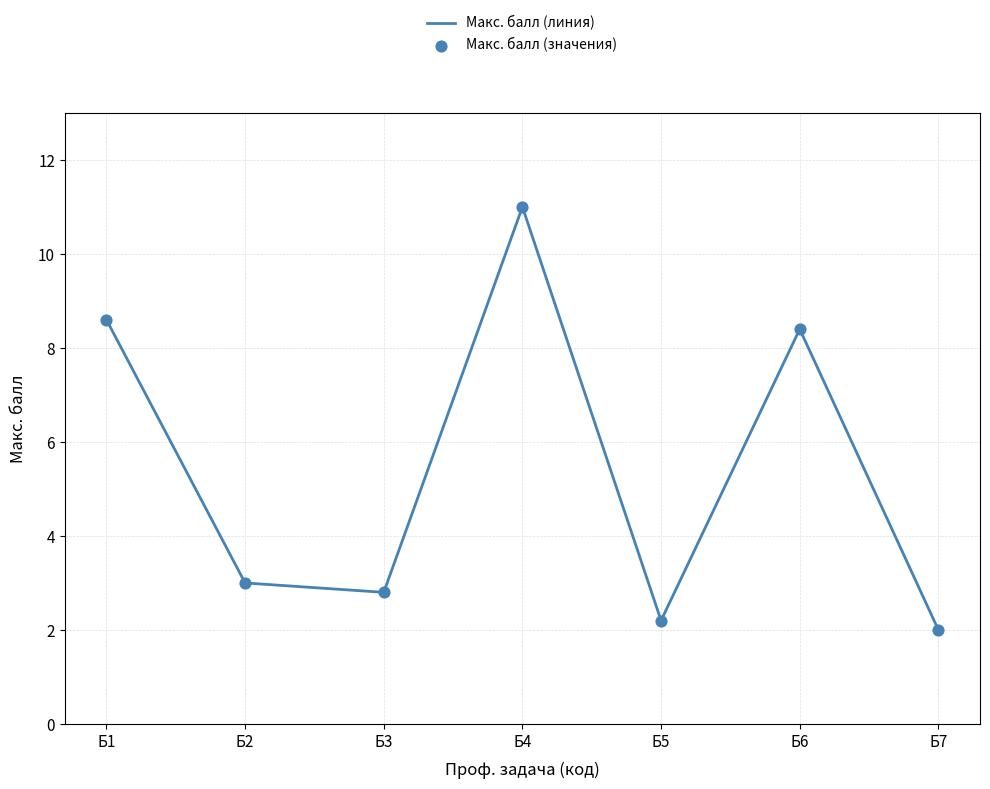

Which has a higher value, Б5 or Б1?

Б1